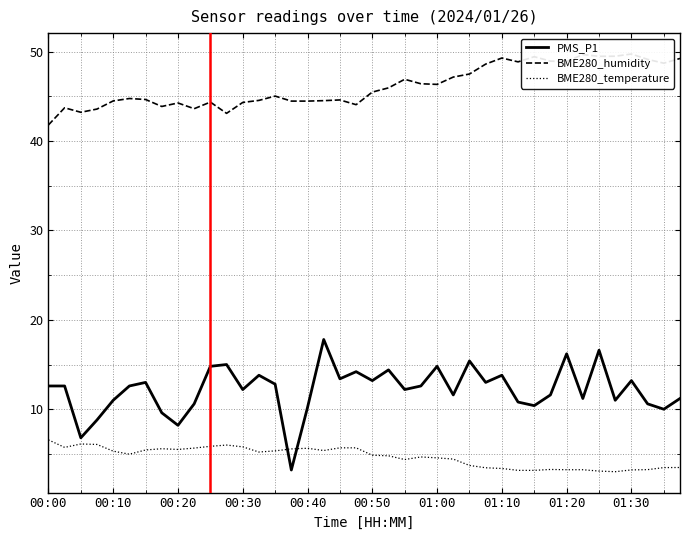

What is the minimum value for BME280_temperature?

3.0